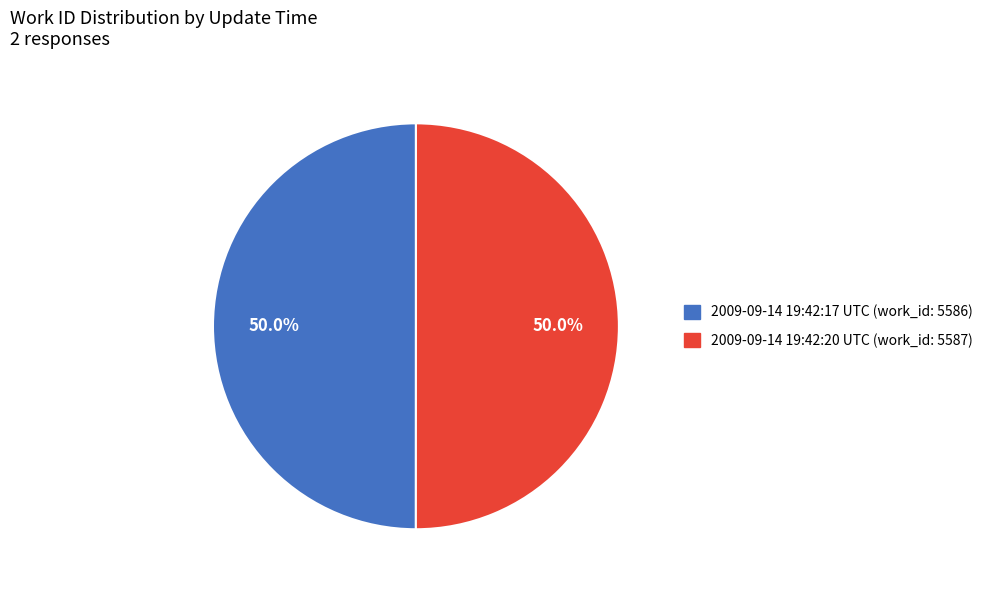

Count the number of slices in the pie.

2